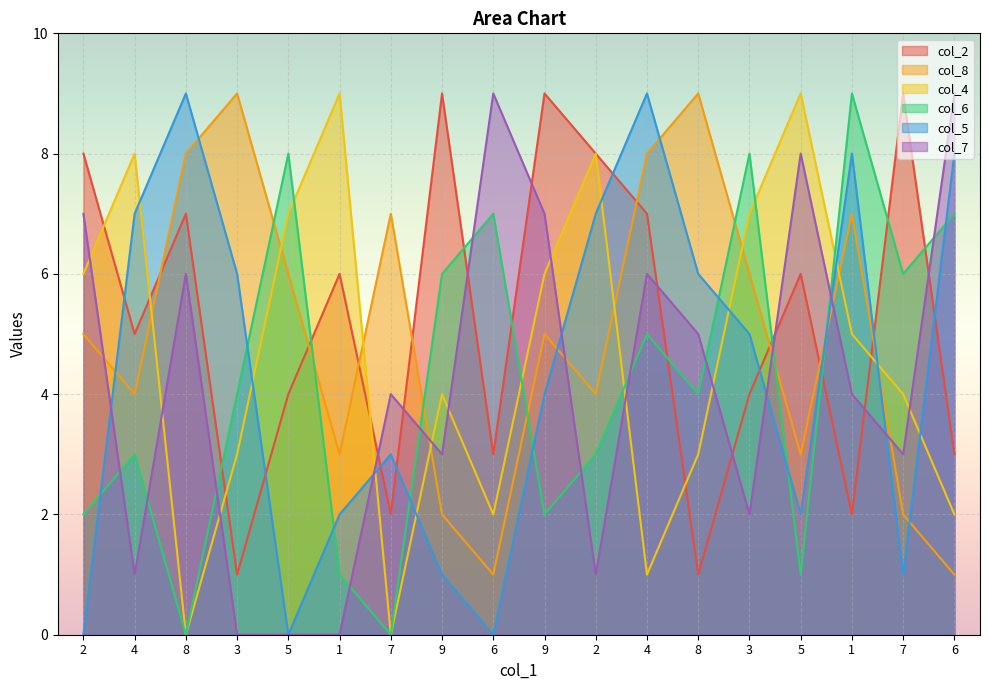

What is the label of the 3rd point from the right?

1